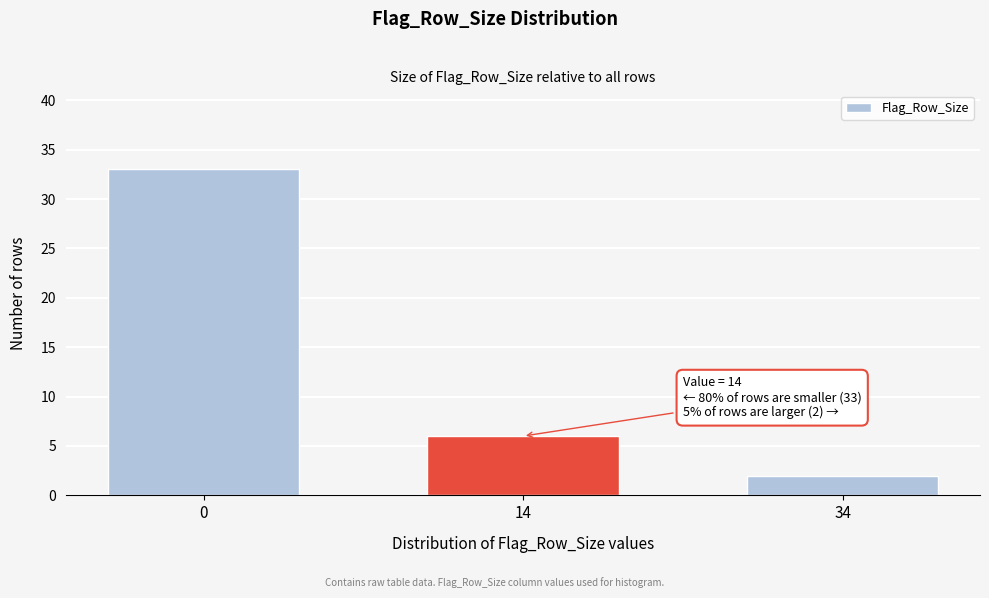

Reading left to right, list all the values displayed in this chart.

33	6	2